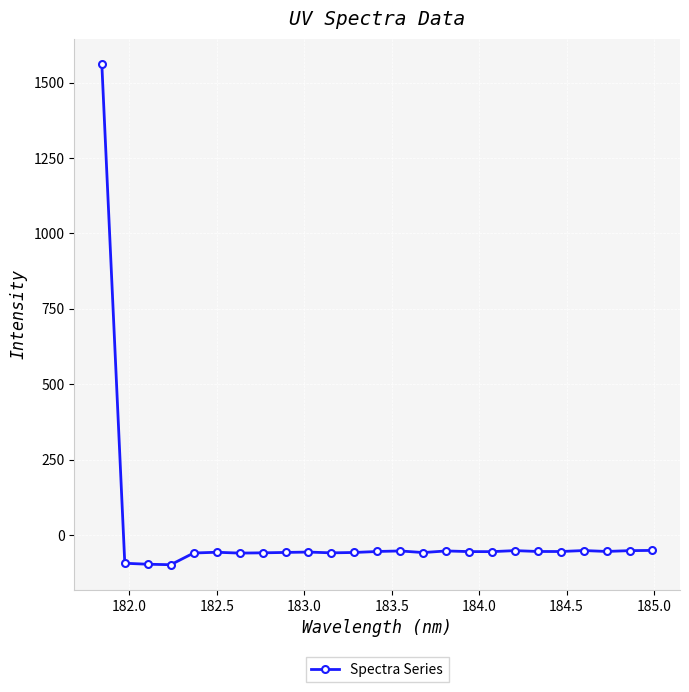

Does the chart display data point markers on the line(s)?

Yes